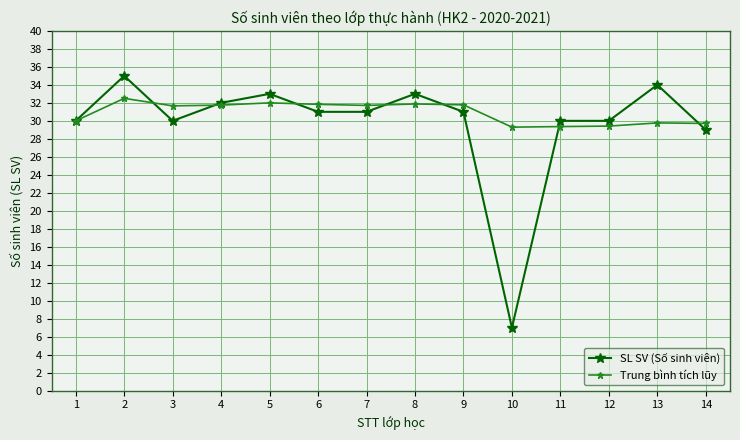

What is the value of the Trung bình tích lũy point at the 3rd from the left?

31.7